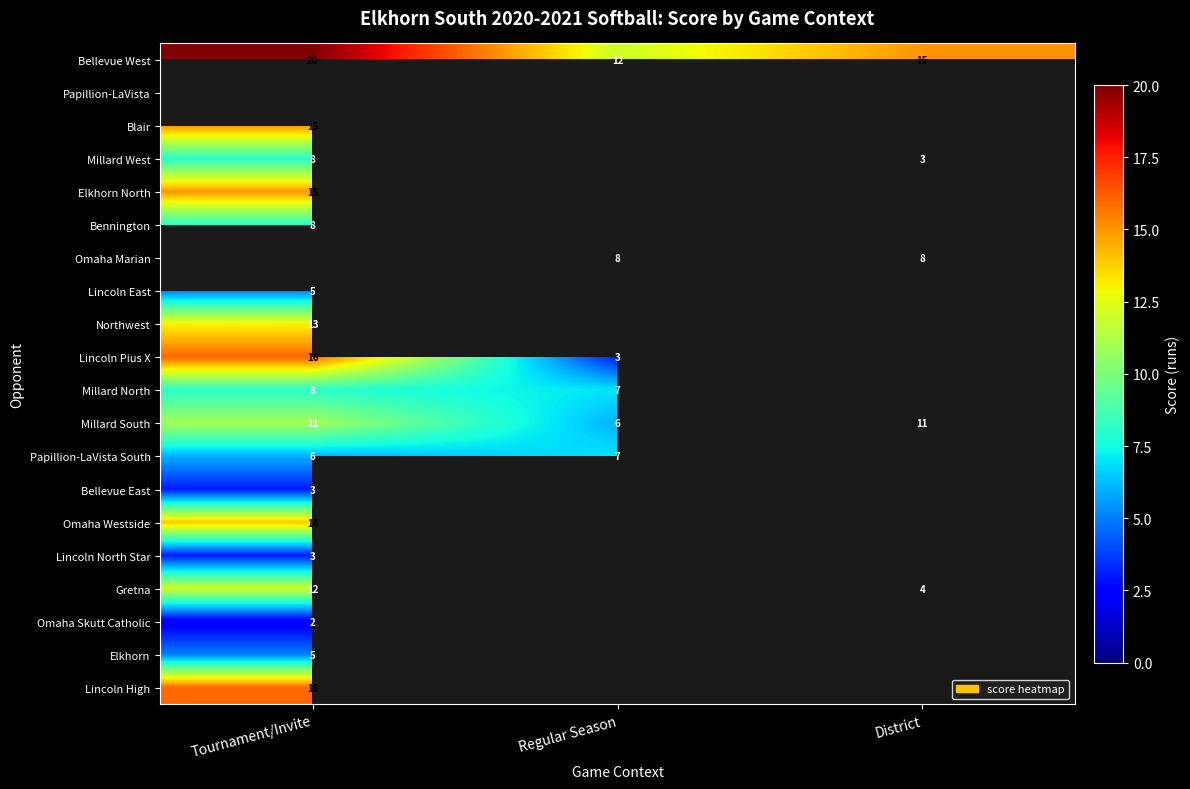

What is the difference between the maximum and minimum values in the Millard South series?

5